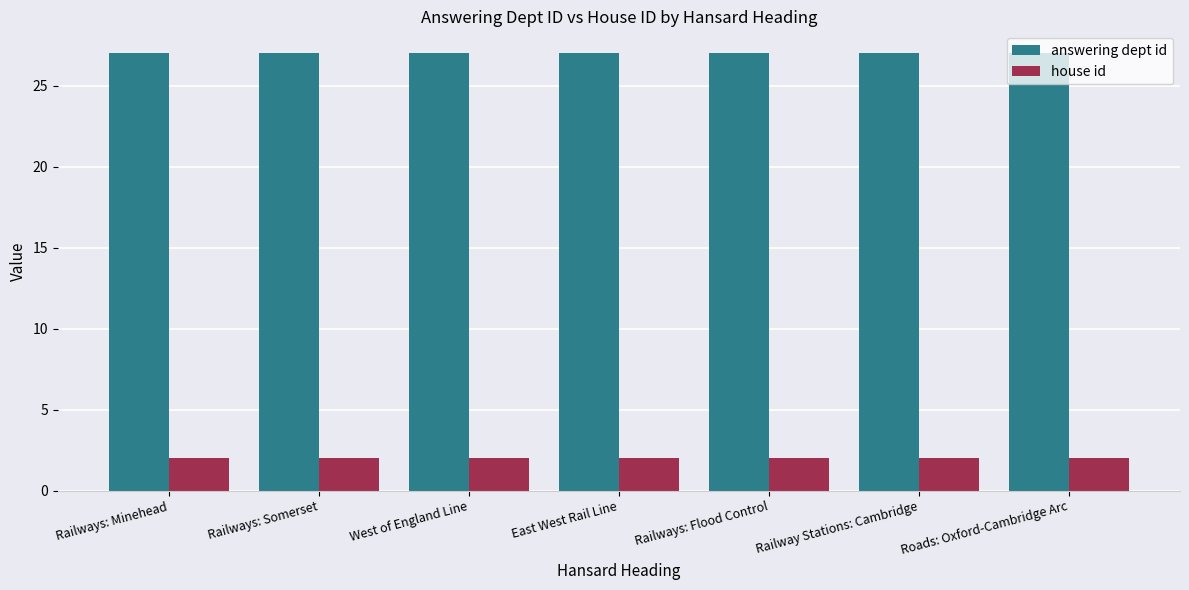

How many bars are there in total?

14